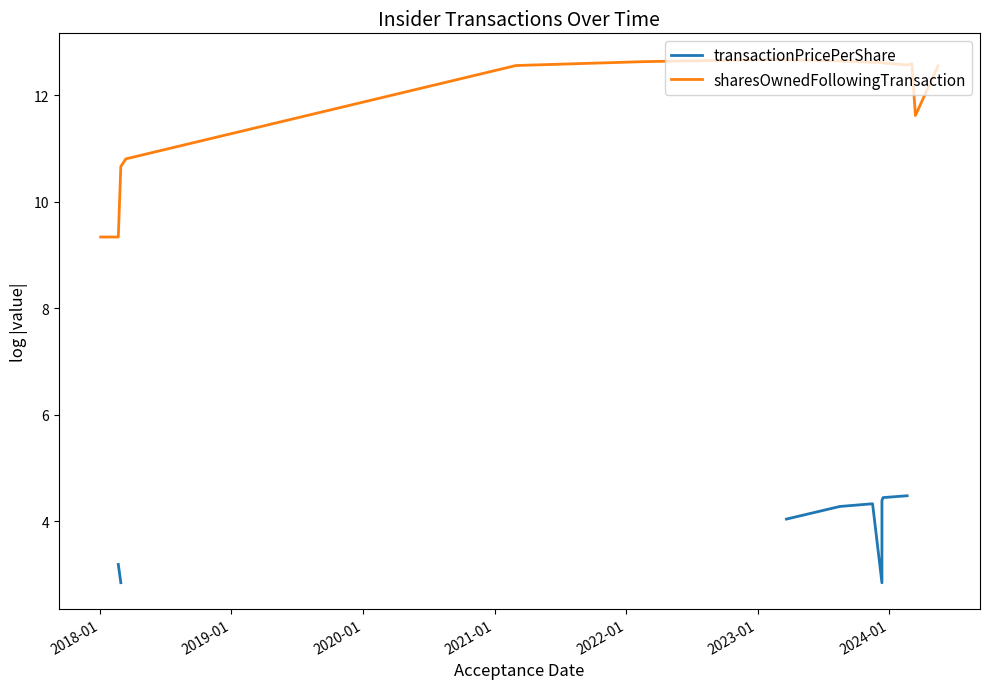

True or false: transactionPricePerShare and sharesOwnedFollowingTransaction intersect in this chart.

False